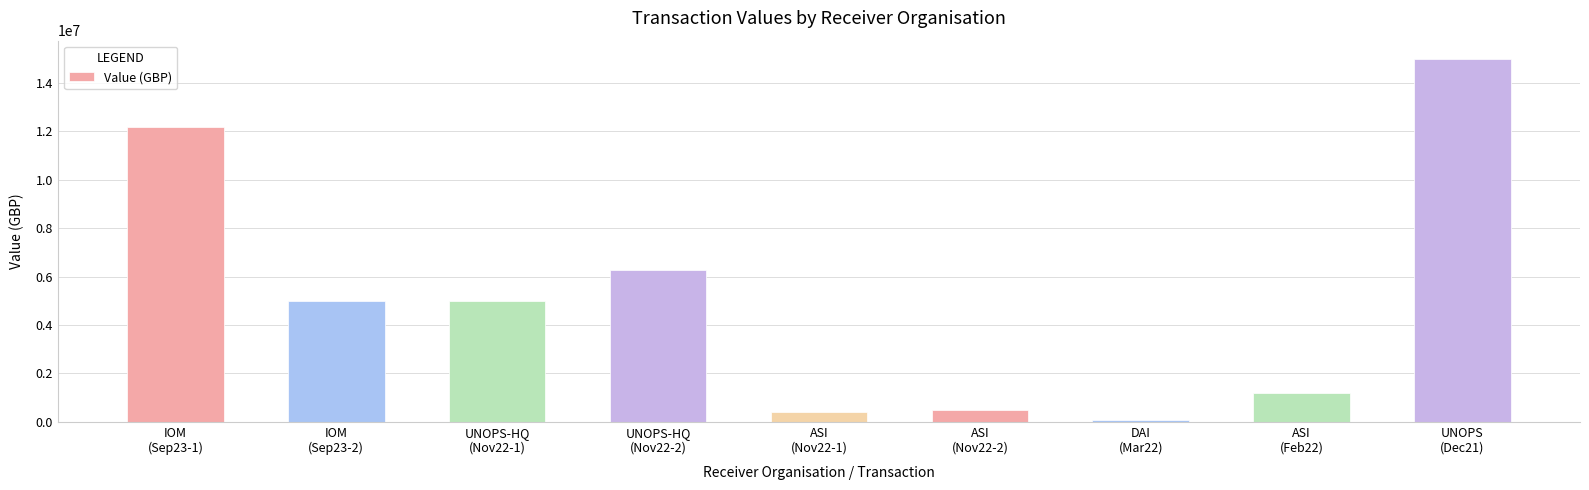

What is the difference between the maximum and minimum values?

14923525.0